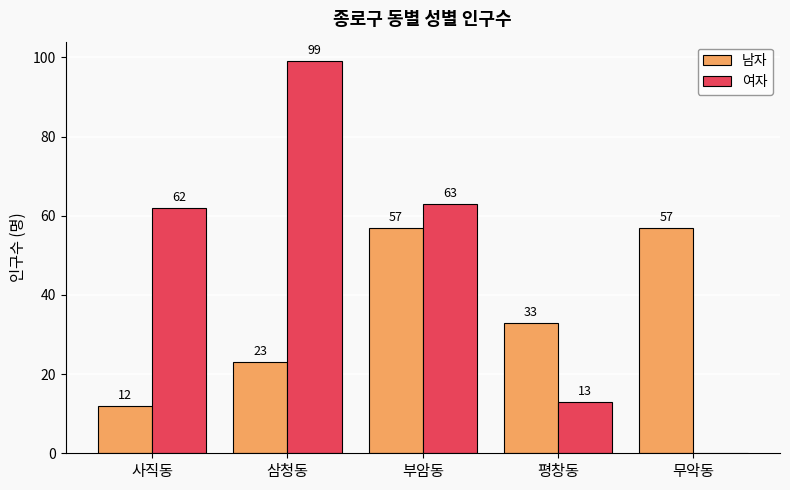

Between 사직동 and 평창동, which series saw the biggest shift?

여자